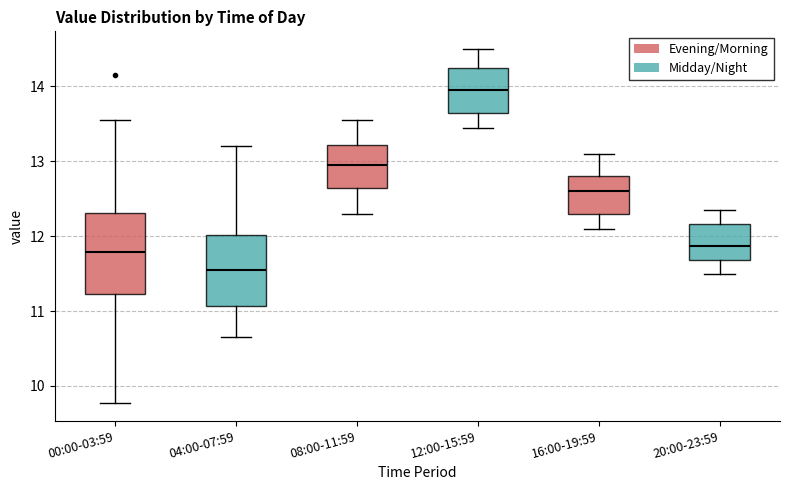

Reading left to right, transcribe this box plot: for each box, give where its median line is, the range the box spans, and where its two whiskers end, as read against the y-axis. The values are not printed on the chart, so give them approximately, as read against the axis.

00:00-03:59: median 11.8, box 11.2 to 12.3, whiskers 9.8 to 13.6
04:00-07:59: median 11.6, box 11.1 to 12.0, whiskers 10.7 to 13.2
08:00-11:59: median 13.0, box 12.6 to 13.2, whiskers 12.3 to 13.6
12:00-15:59: median 14.0, box 13.7 to 14.3, whiskers 13.5 to 14.5
16:00-19:59: median 12.6, box 12.3 to 12.8, whiskers 12.1 to 13.1
20:00-23:59: median 11.9, box 11.7 to 12.2, whiskers 11.5 to 12.4